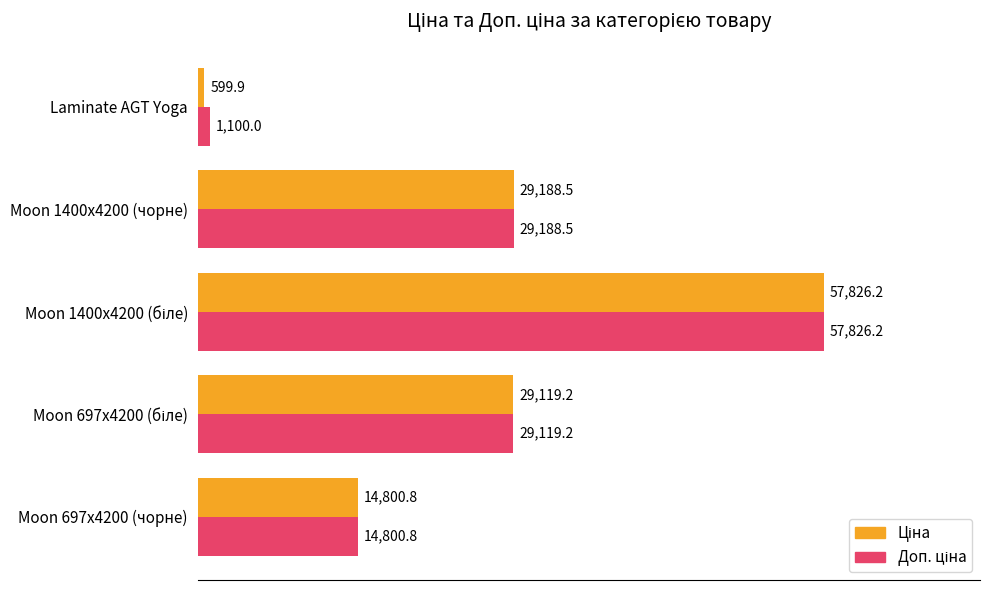

At how many categories does at least one series exceed 12899?

4